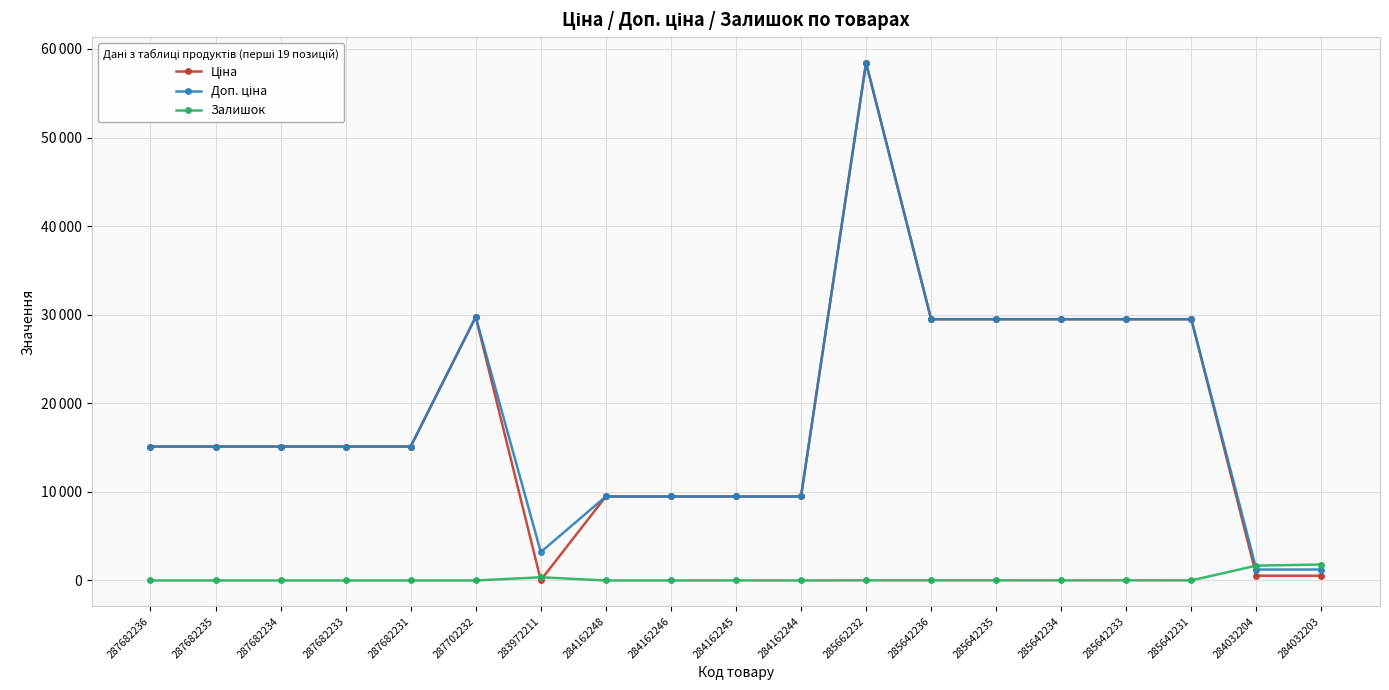

Is this an area chart (filled region under the line)?

No